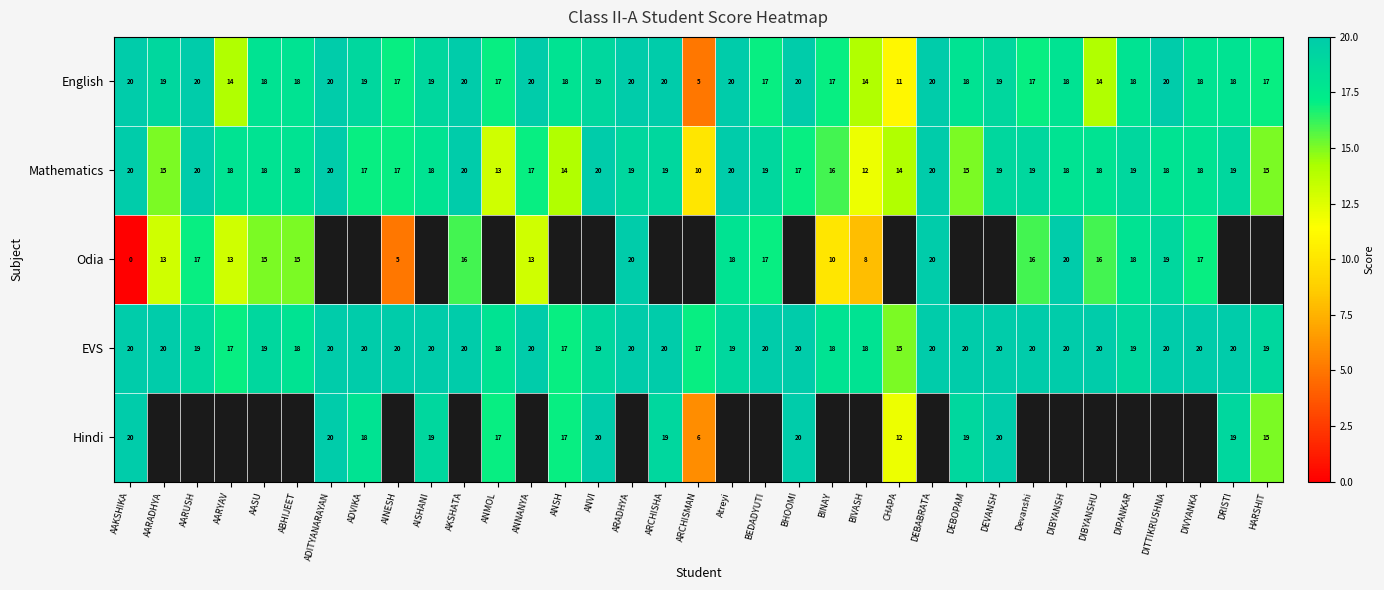

Is it true that EVS equals 20 at AKSHATA?

True